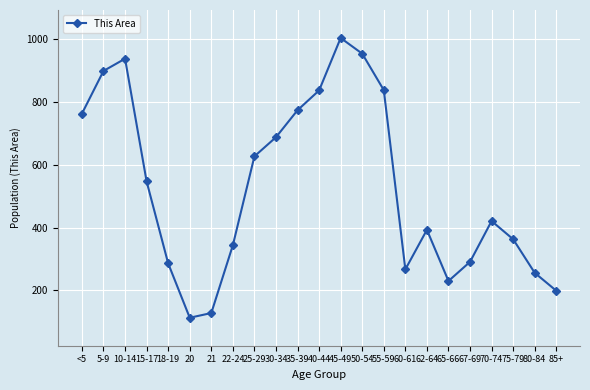

Between 25-29 and 55-59, which is larger?

55-59